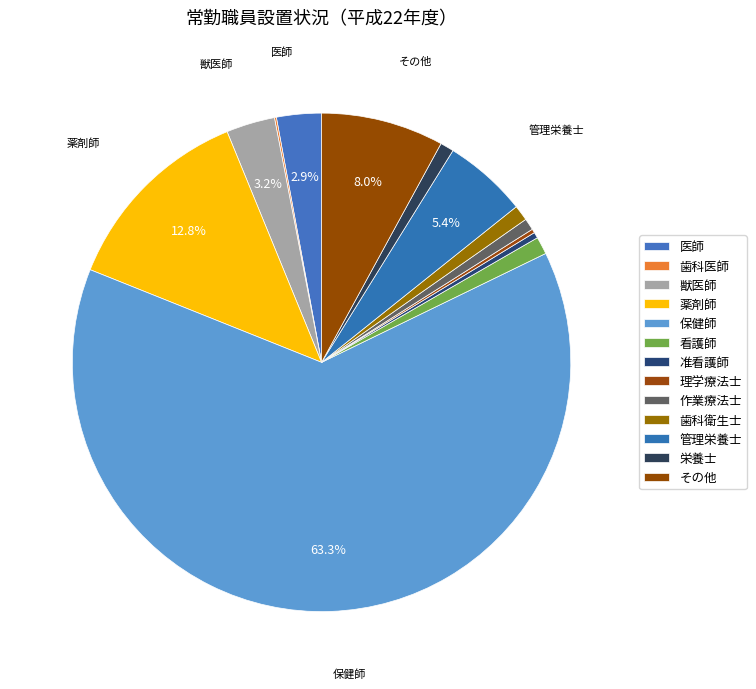

To the nearest percent, what is the combined percentage of 理学療法士 and 薬剤師?

13%